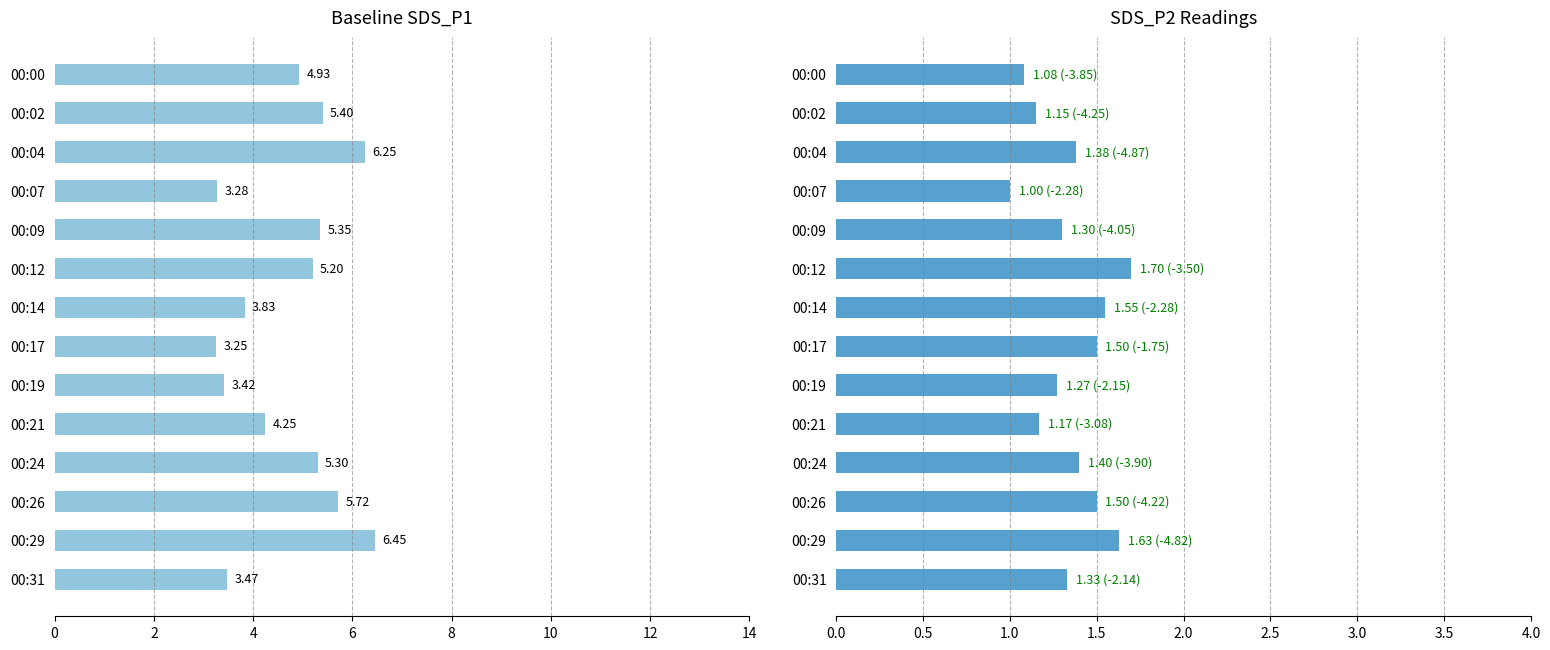

Between 00:19 and 00:07, which is larger?

00:19